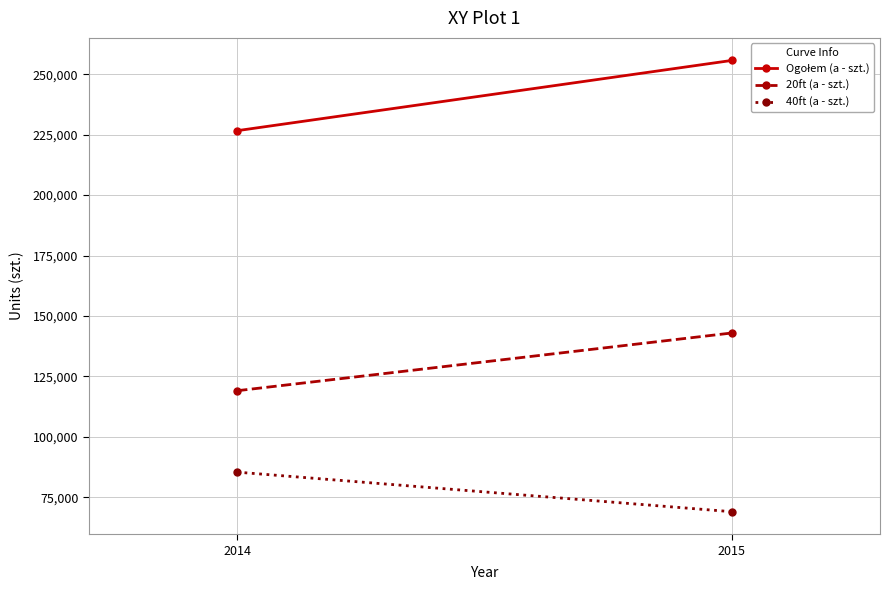

What is the average value of the 40ft (a - szt.) series?

77210